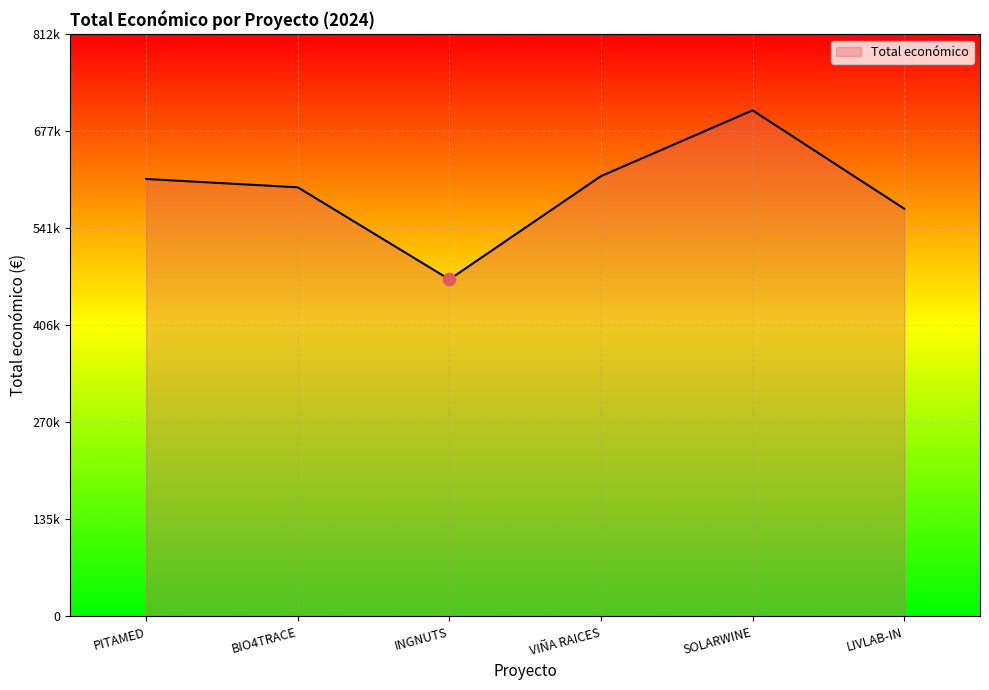

What is the change in value from BIO4TRACE to INGNUTS?

-128587